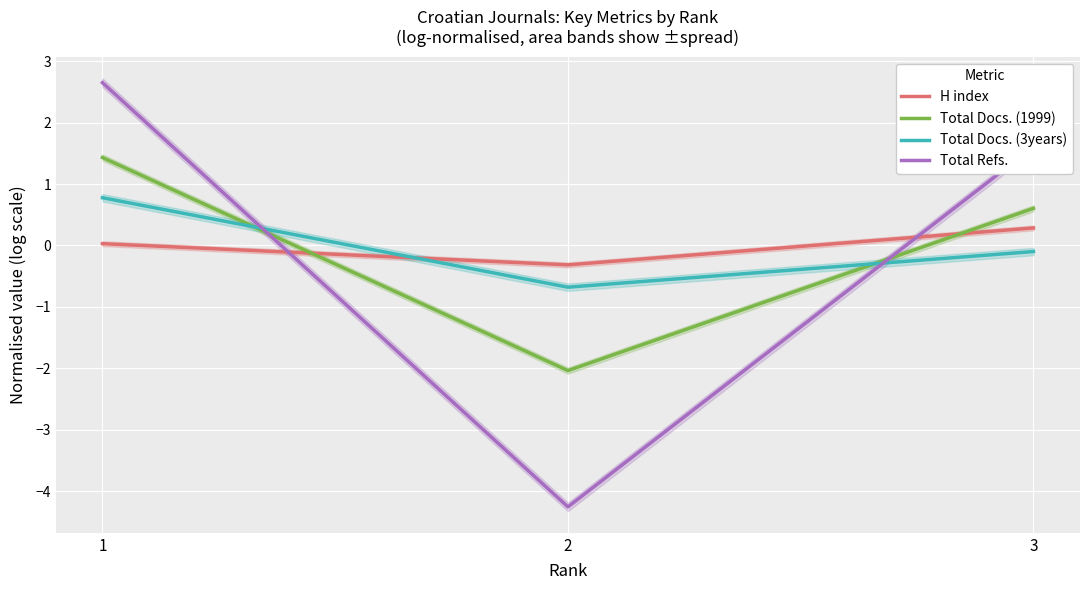

At which category is the sum across all series the highest?

1